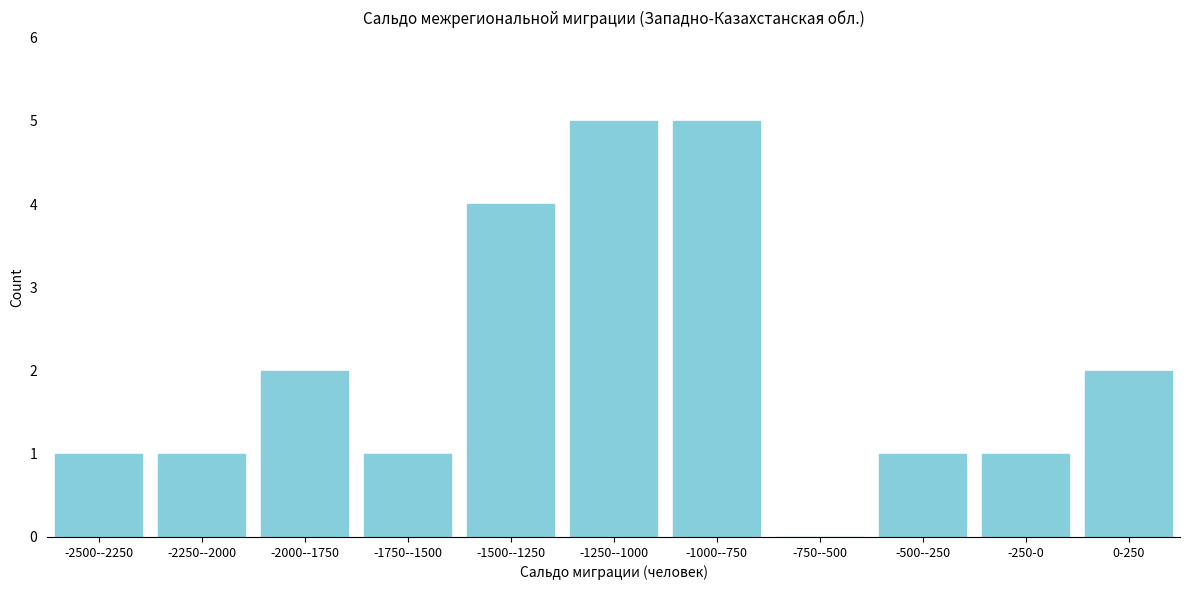

Reading right to left, what are all the values shown in this chart?

0-250=2	-250-0=1	-500--250=1	-750--500=0	-1000--750=5	-1250--1000=5	-1500--1250=4	-1750--1500=1	-2000--1750=2	-2250--2000=1	-2500--2250=1